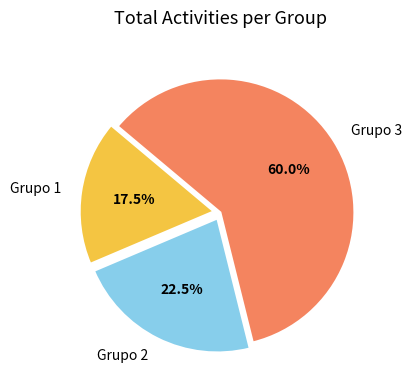

Between Grupo 2 and Grupo 1, which is larger?

Grupo 2